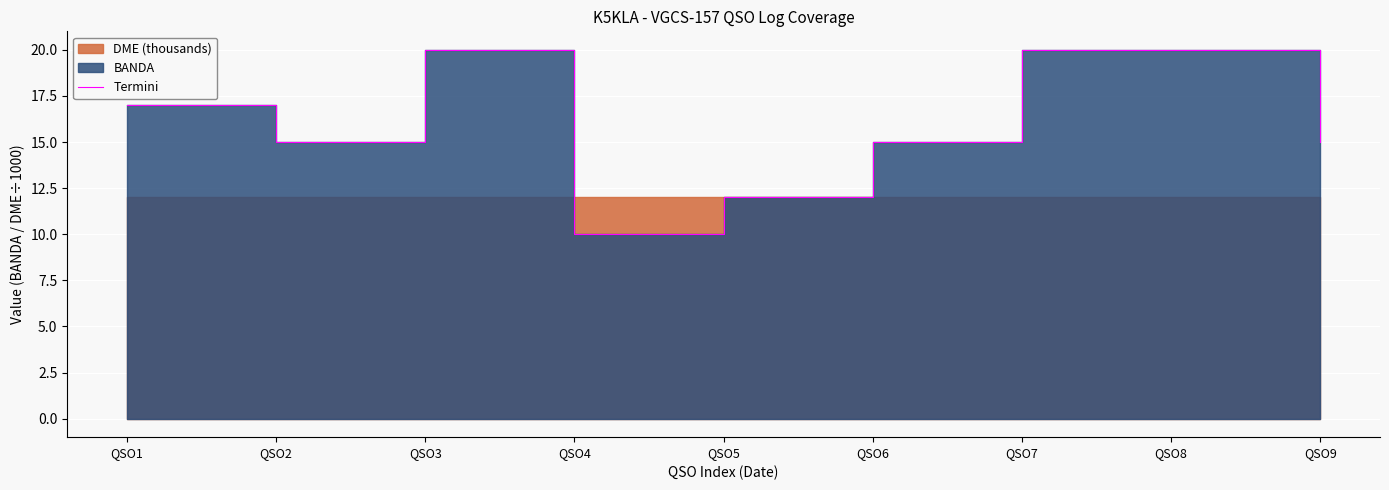

List the labels in order of value, largest first.

QSO3, QSO7, QSO8, QSO1, QSO2, QSO6, QSO9, QSO5, QSO4